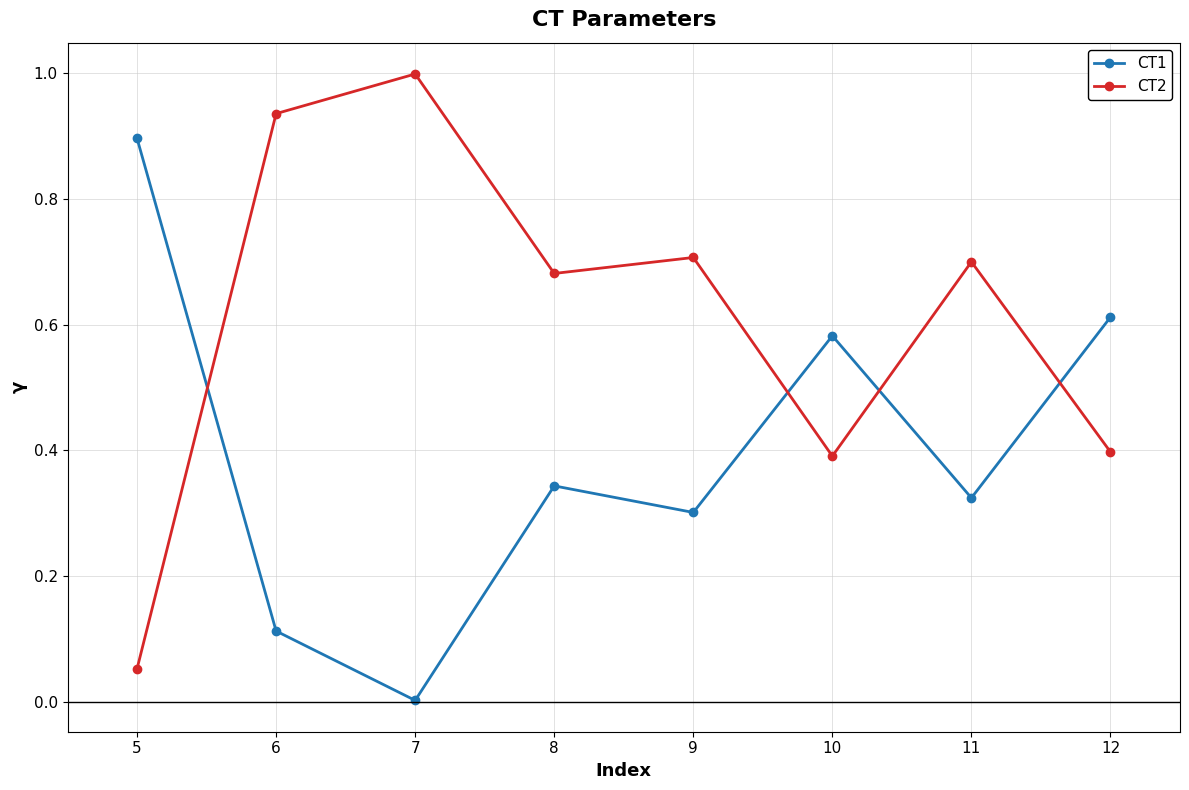

What is the spread (max minus min) of values at 6?

0.8